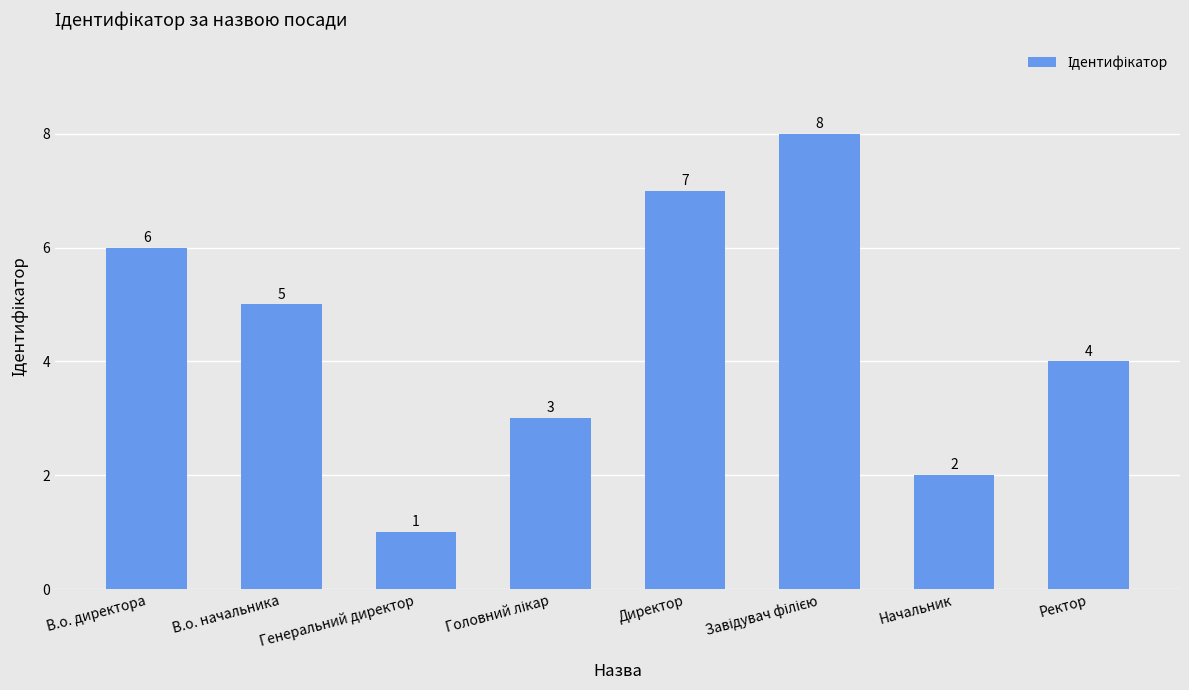

What is the label of the 2nd bar from the left?

В.о. начальника